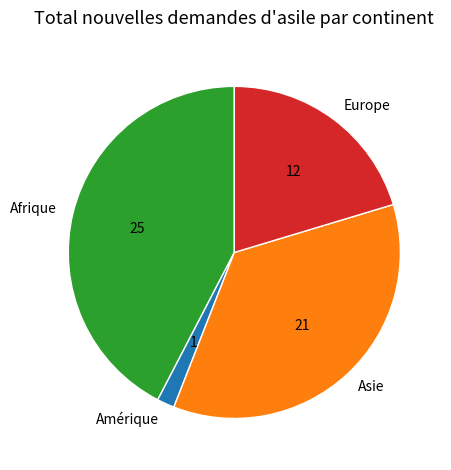

Is there a majority slice in this chart?

No